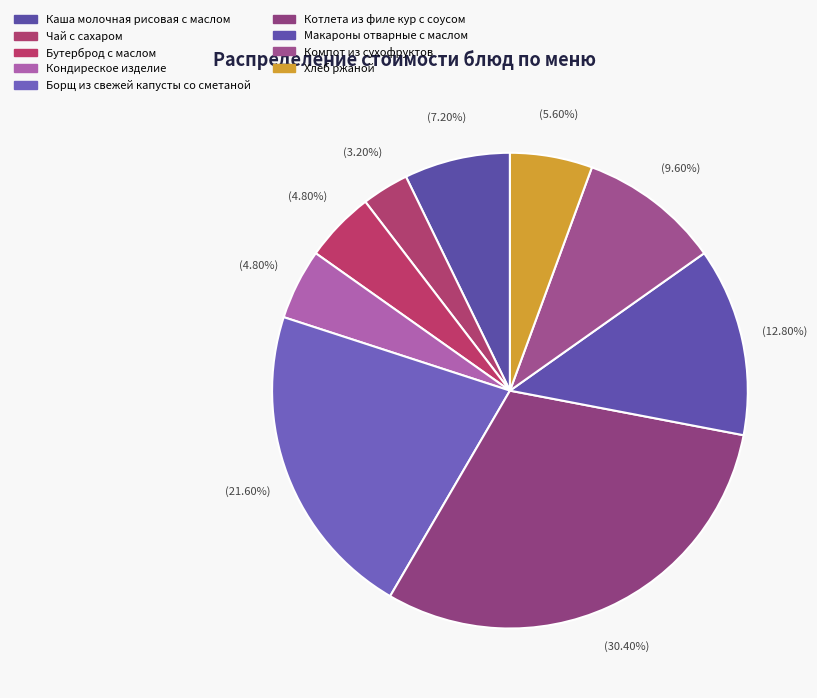

What is the ratio of the value at Котлета из филе кур с соусом to the value at Бутерброд с маслом?

6.3